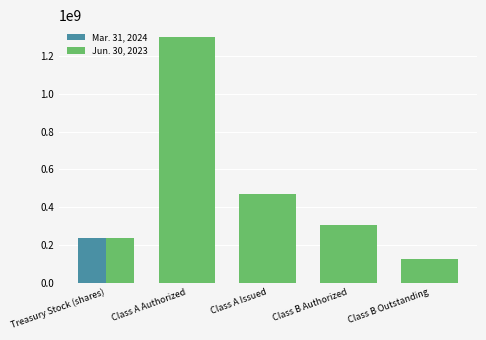

The value of Mar. 31, 2024 at Treasury Stock (shares) is 388330305. True or false?

False